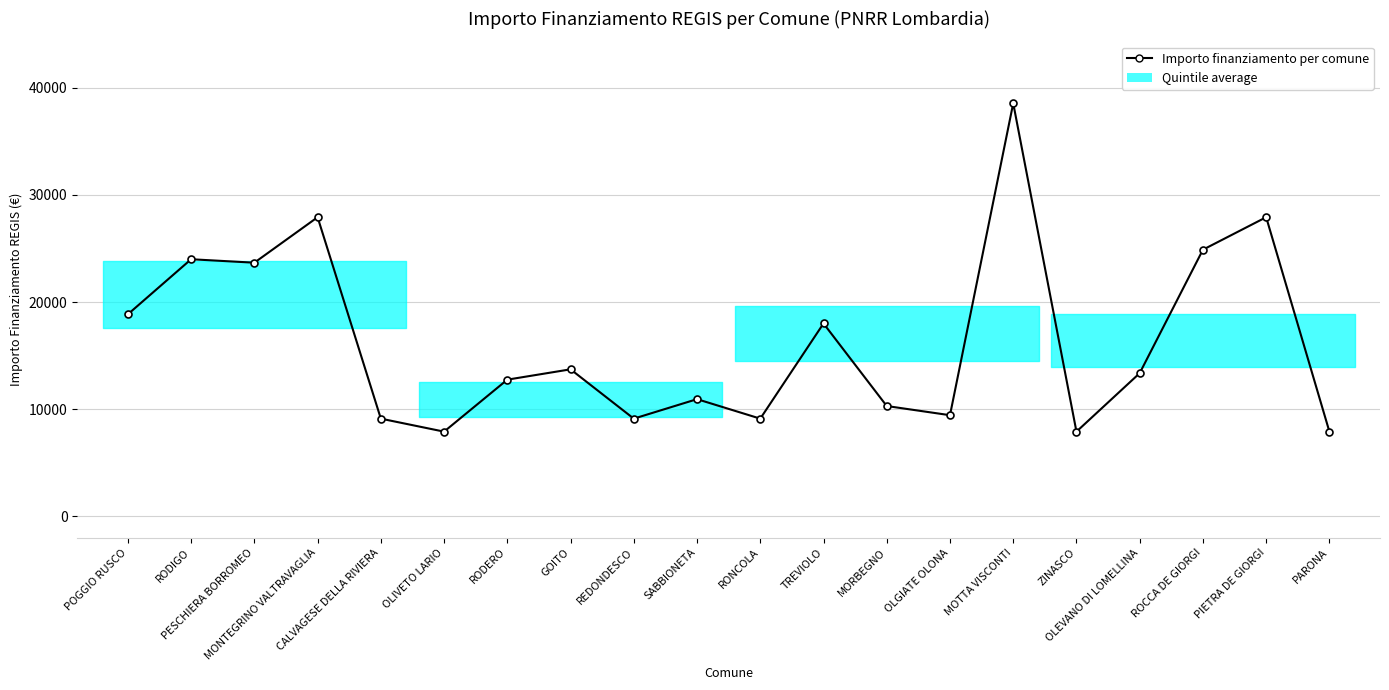

What position from the right is TREVIOLO?

9